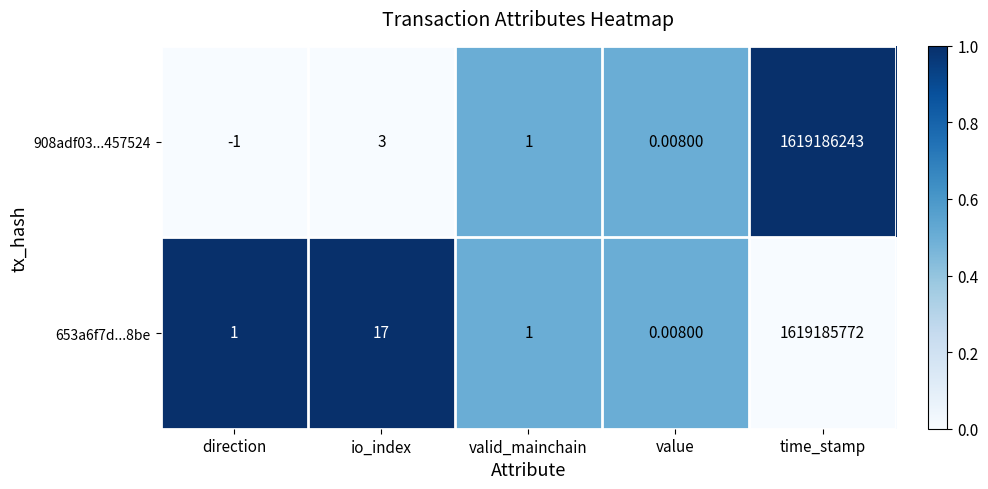

Which category has the highest value across all series?

time_stamp